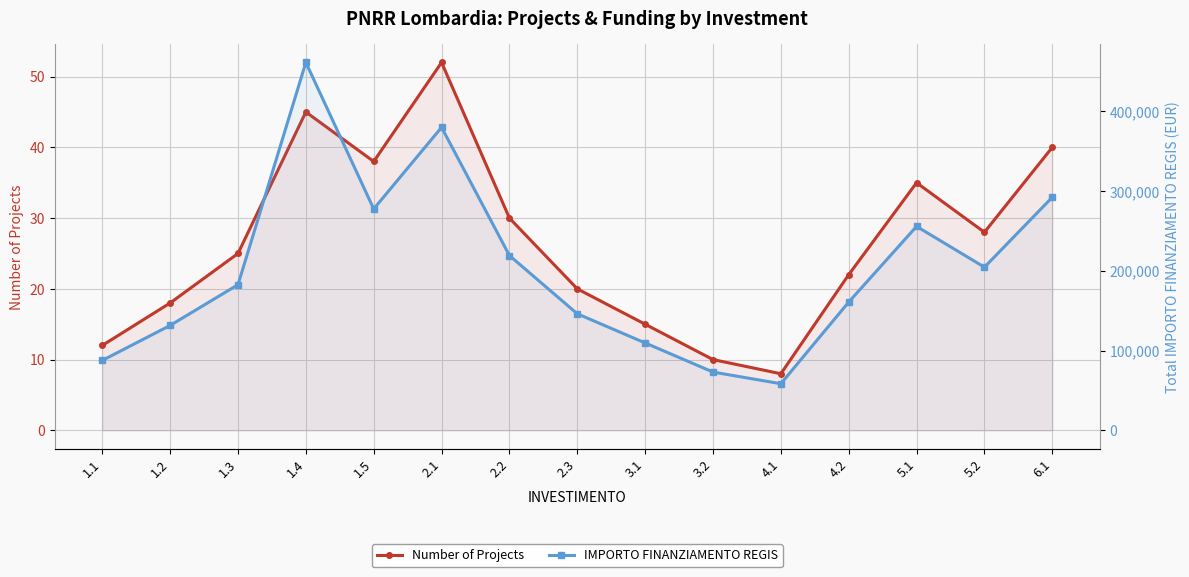

Reading left to right, extract all data points from this chart.

Number of Projects: 12	18	25	45	38	52	30	20	15	10	8	22	35	28	40
IMPORTO FINANZIAMENTO REGIS: 87612	131418	182525	460963	277438	379652	219030	146020	109515	73010	58408	160722	255535	204428	292040